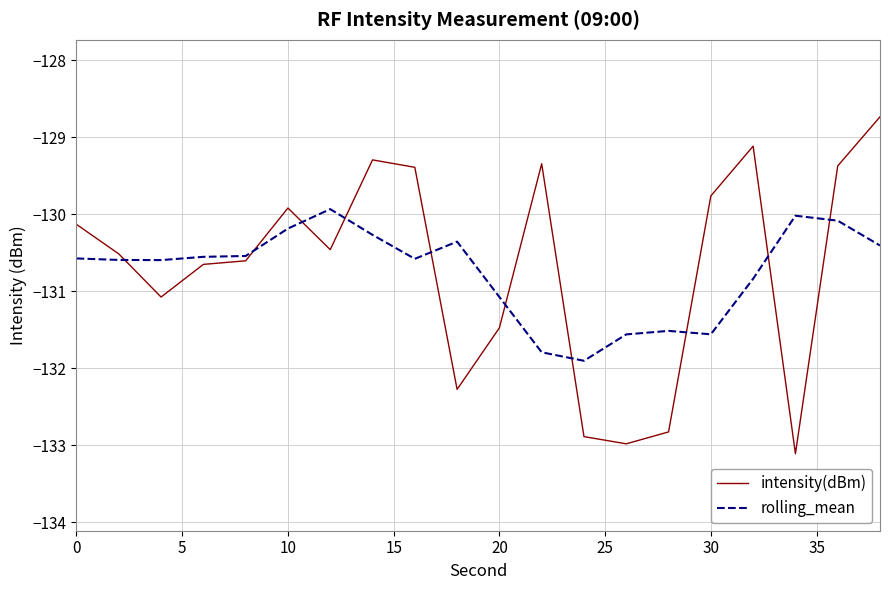

What is the maximum value shown in the chart?

-128.7